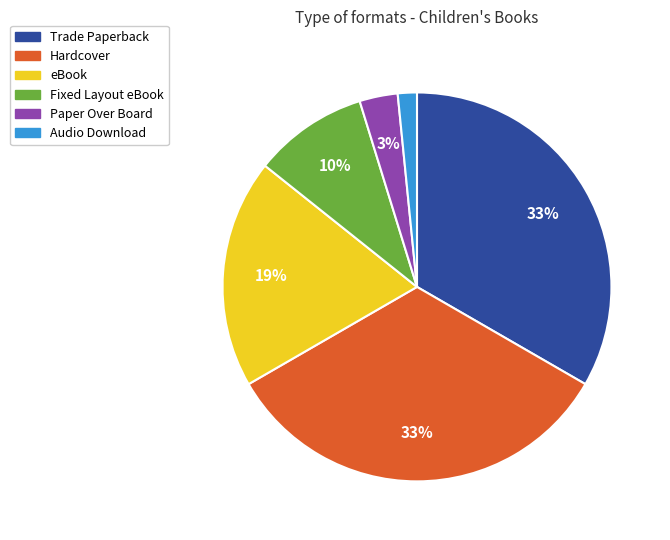

How many segments does this pie chart have?

6